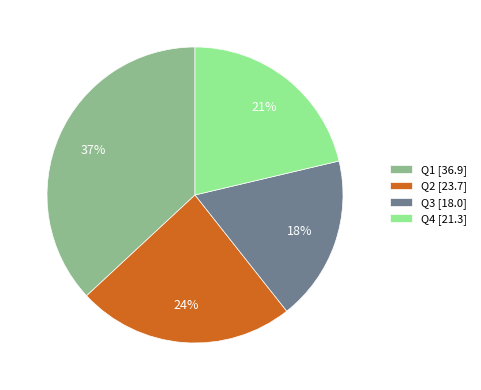

To the nearest percent, what portion does Q3 [18.0] represent?

18%